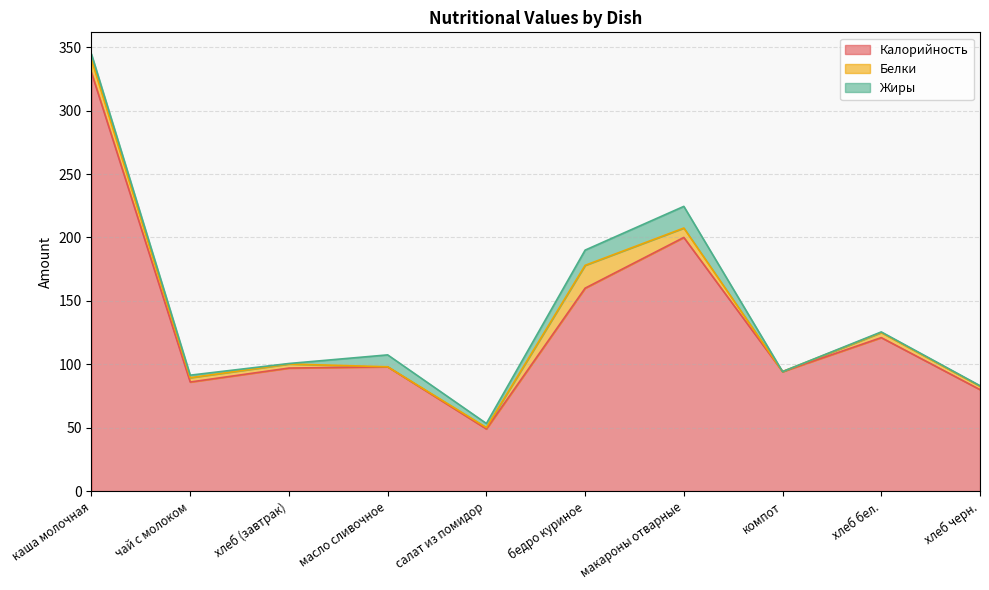

What is the maximum value for Калорийность?

330.0